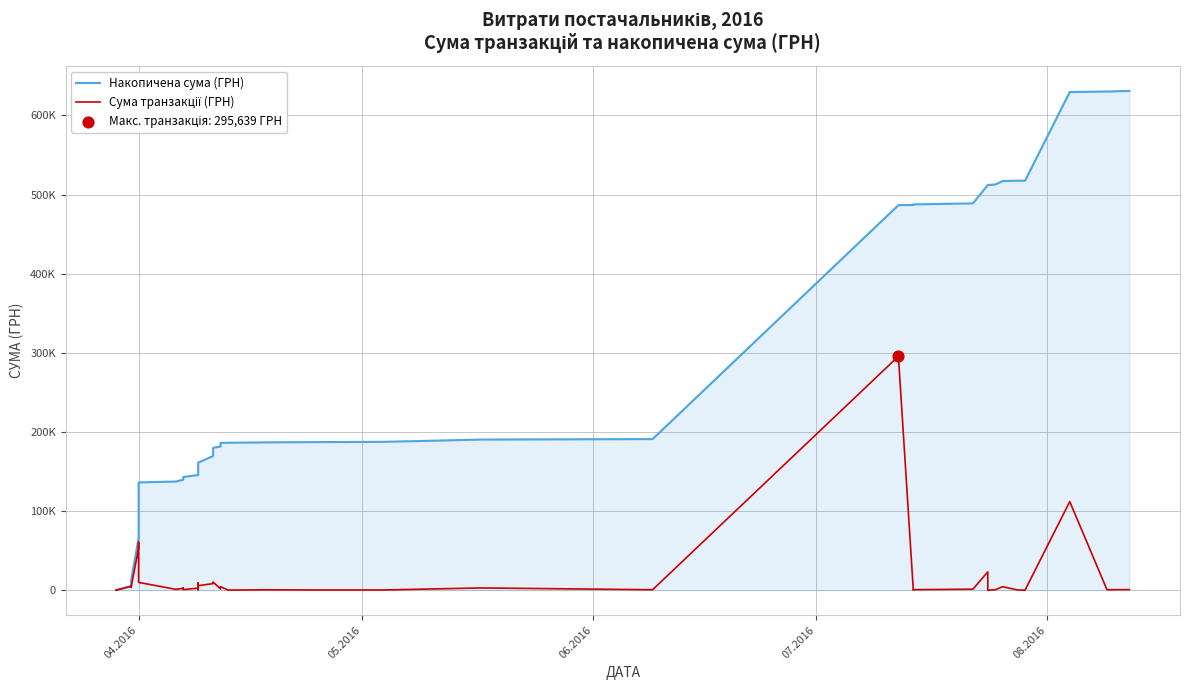

What are all the series names shown in the legend?

Накопичена сума (ГРН), Сума транзакції (ГРН)